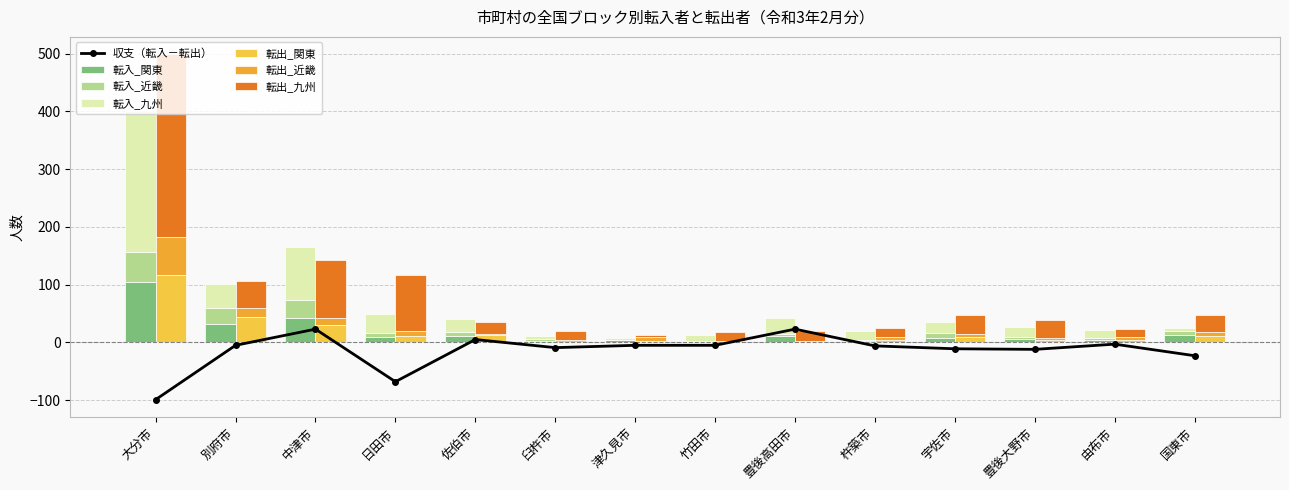

What is the difference between the maximum and minimum values in the 転入_近畿 series?

50